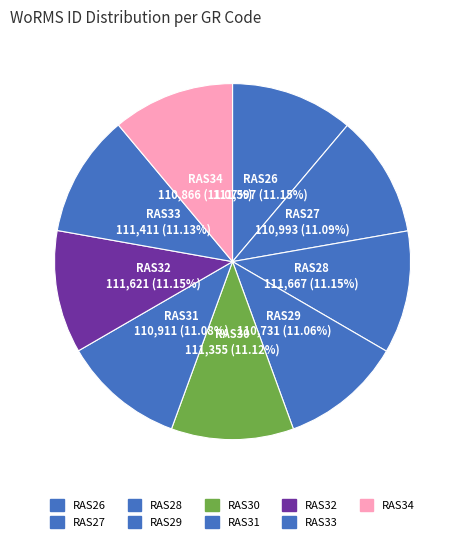

Rank the categories by value from highest to lowest.

RAS28, RAS32, RAS26, RAS33, RAS30, RAS27, RAS31, RAS34, RAS29